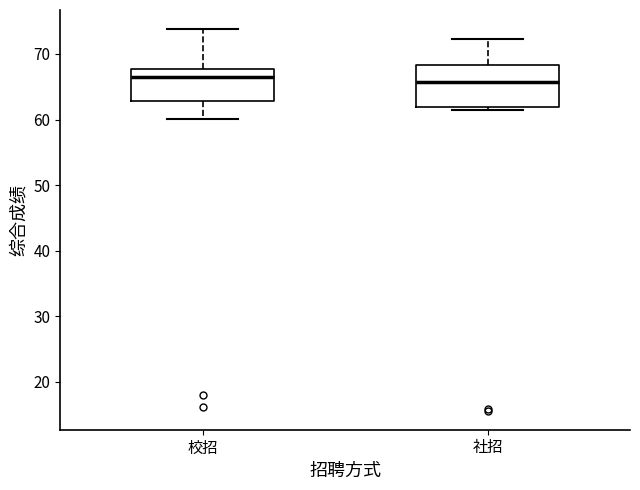

Reading left to right, read every box against the y-axis: the position of its median line, the range the box covers, and the ends of its whiskers. The values are not printed on the chart, so give them approximately, as read against the axis.

校招: median 66, box 63 to 68, whiskers 60 to 74
社招: median 66, box 62 to 68, whiskers 61 to 72